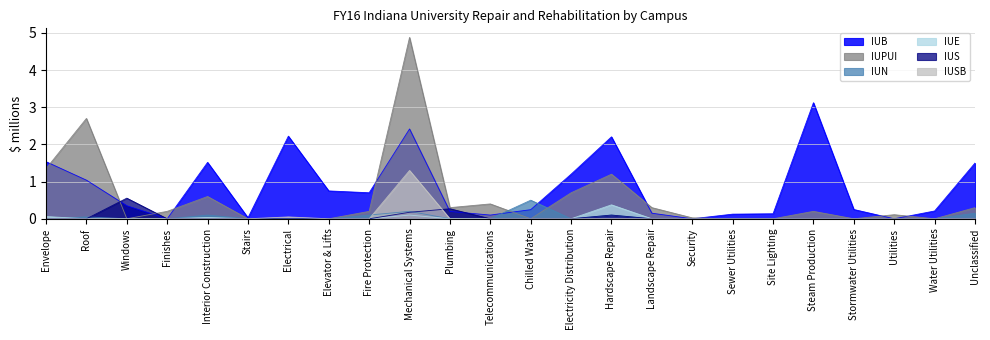

How many interior local peaks does the IUSB series have?

2